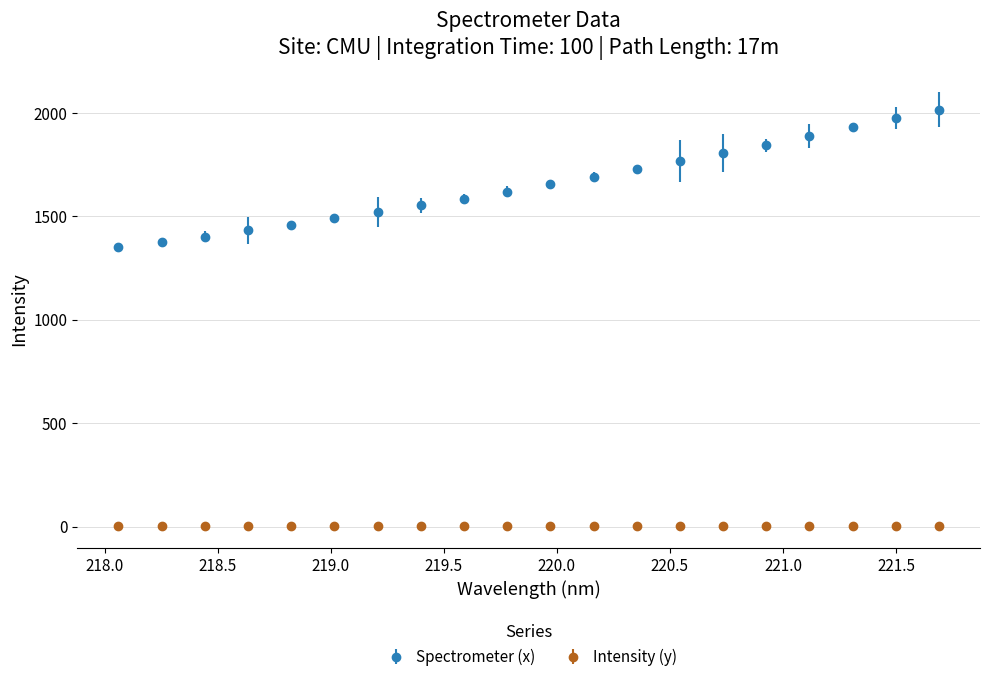

What are all the series names shown in the legend?

Spectrometer (x), Intensity (y)